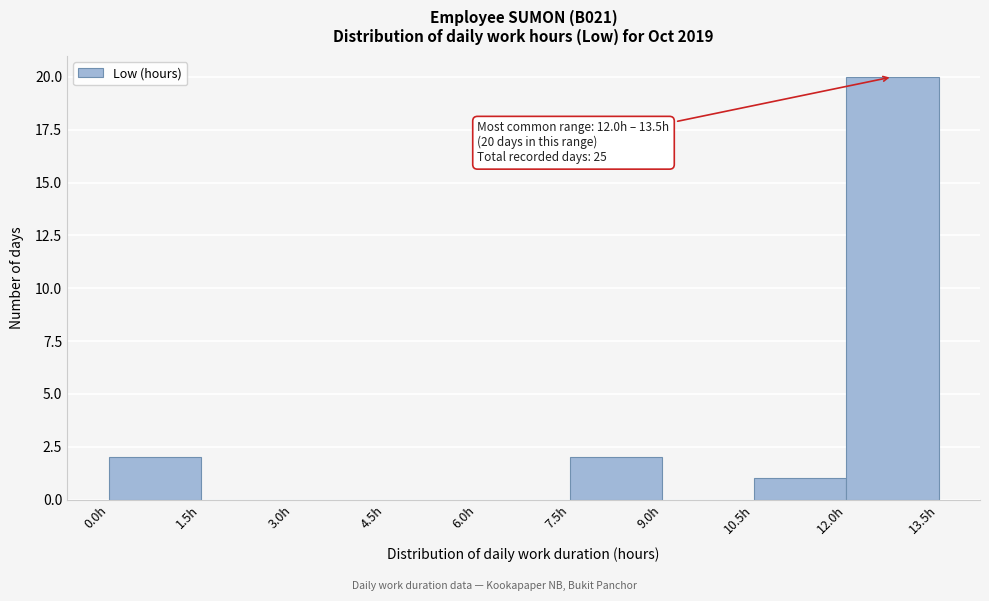

Which range on the x-axis has the tallest bar?

12.0 to 13.5